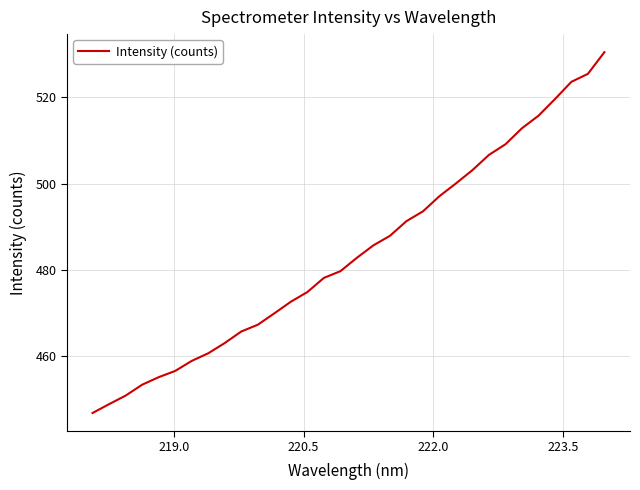

What is the minimum value shown in the chart?

446.9